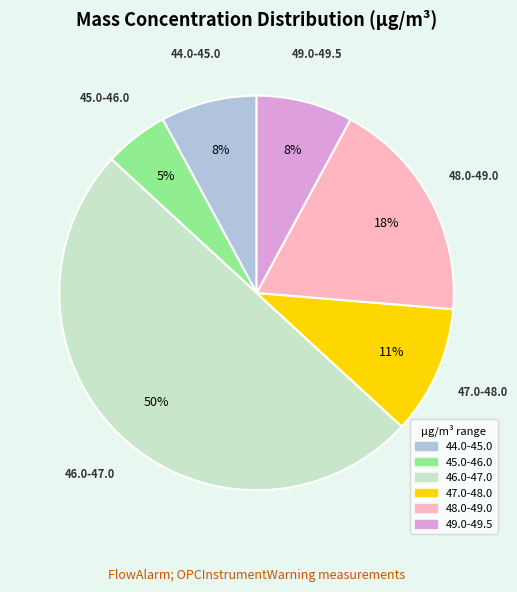

Which slice is the smallest?

45.0-46.0